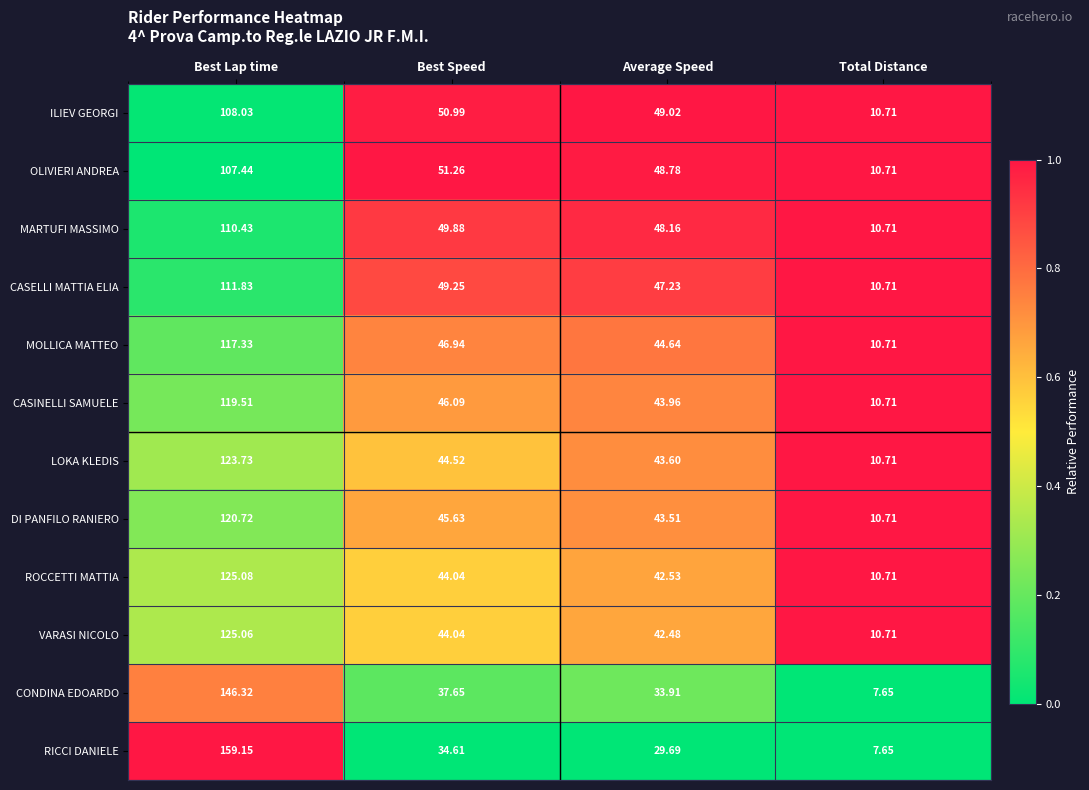

Which series has the widest spread of values?

RICCI DANIELE